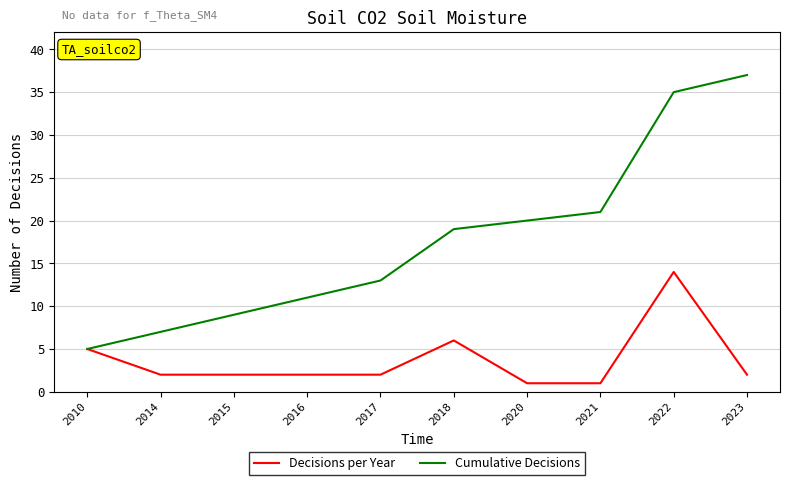

True or false: Decisions per Year has a value of 6 at 2018.

True